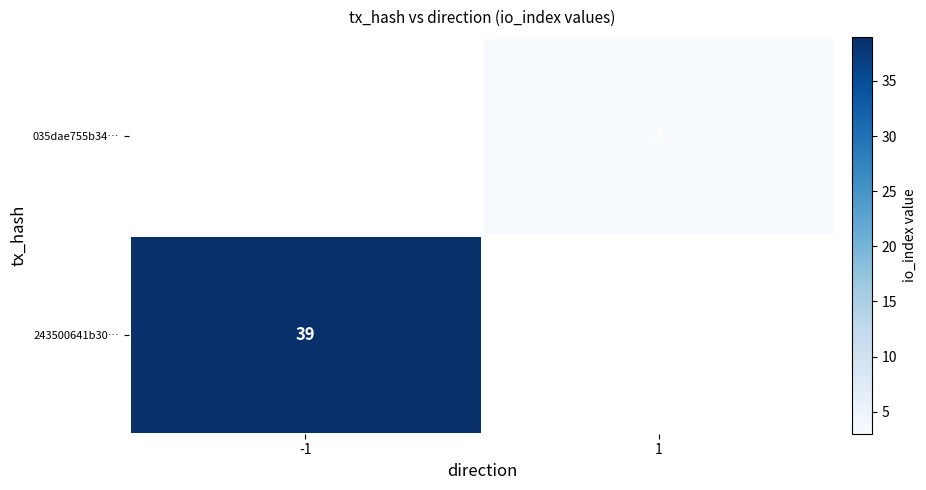

The 035dae755b34… series shows 3 at 1. True or false?

True